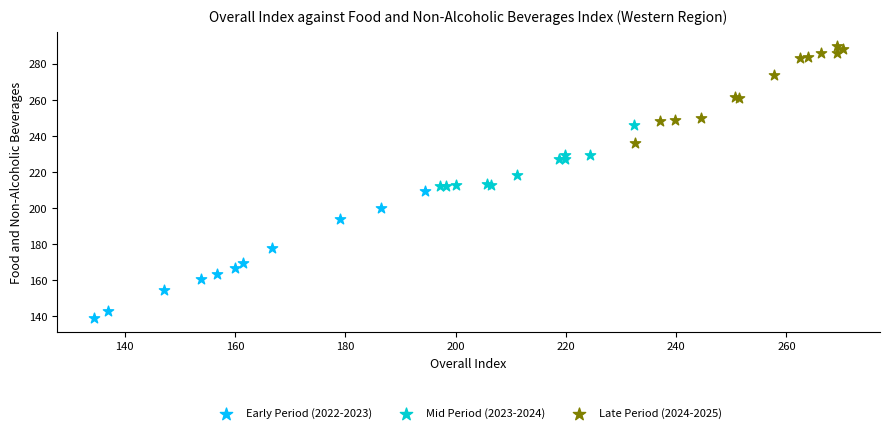

Which series contains the highest Y value?

Late Period (2024-2025)